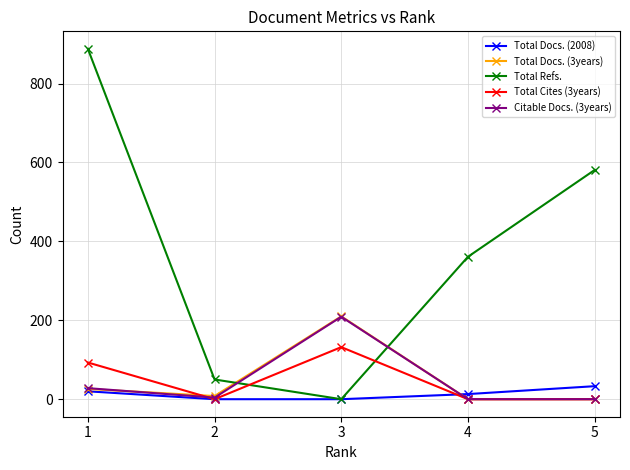

What is the value of the Total Docs. (2008) point at the 1st from the left?

20